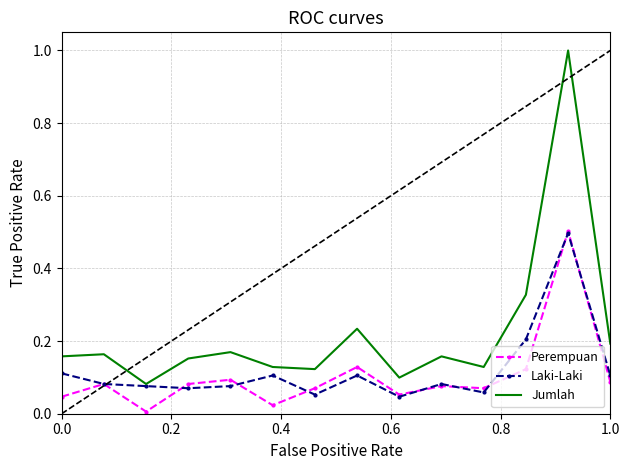

Which series has the largest total across all categories?

Jumlah